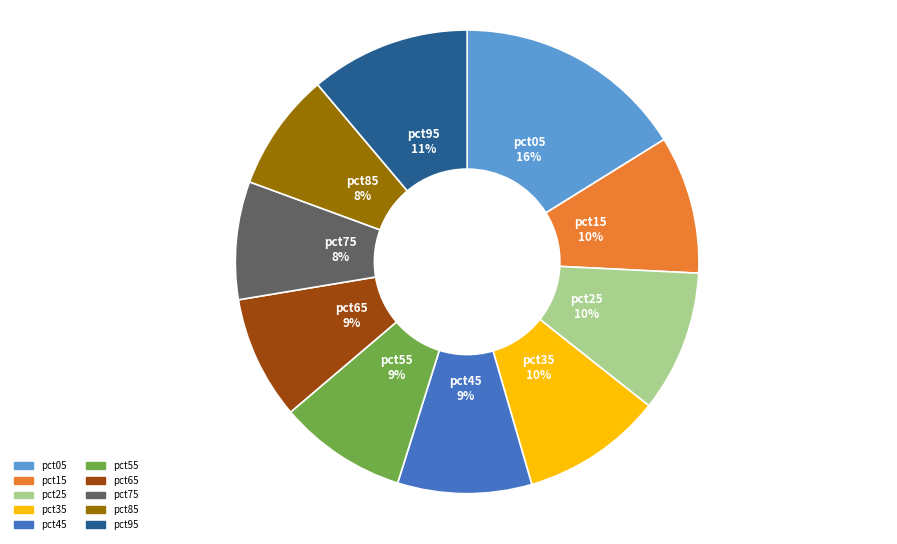

To the nearest percent, what is the average slice percentage?

10%